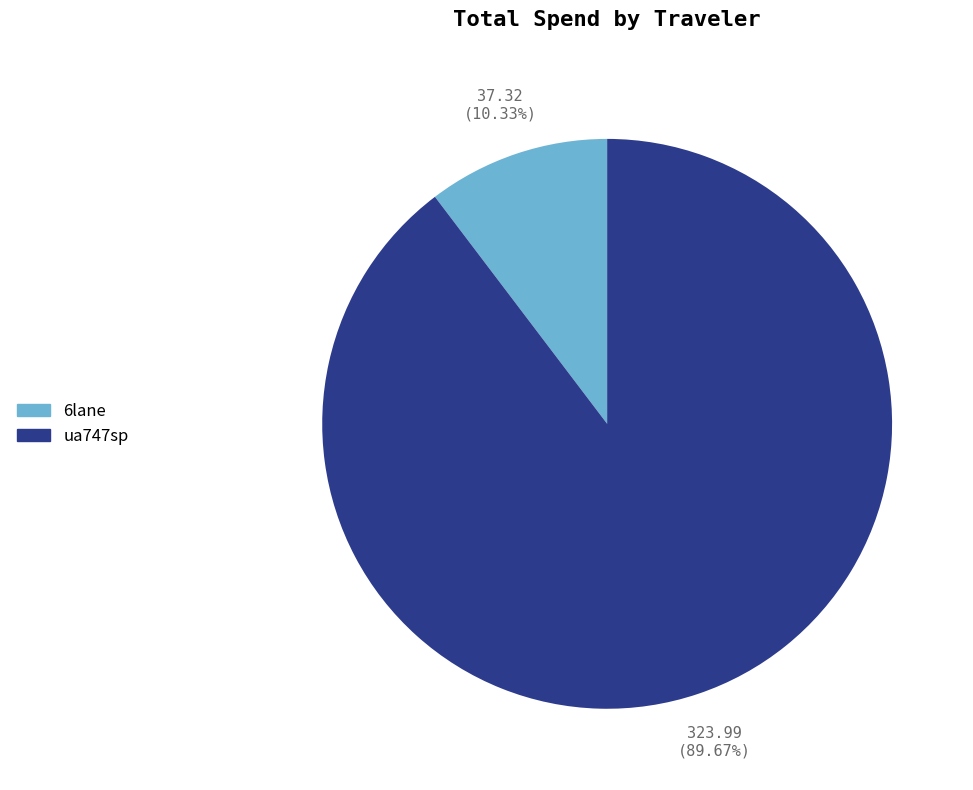

To the nearest percent, what is the difference between the largest and smallest slice percentages?

79%